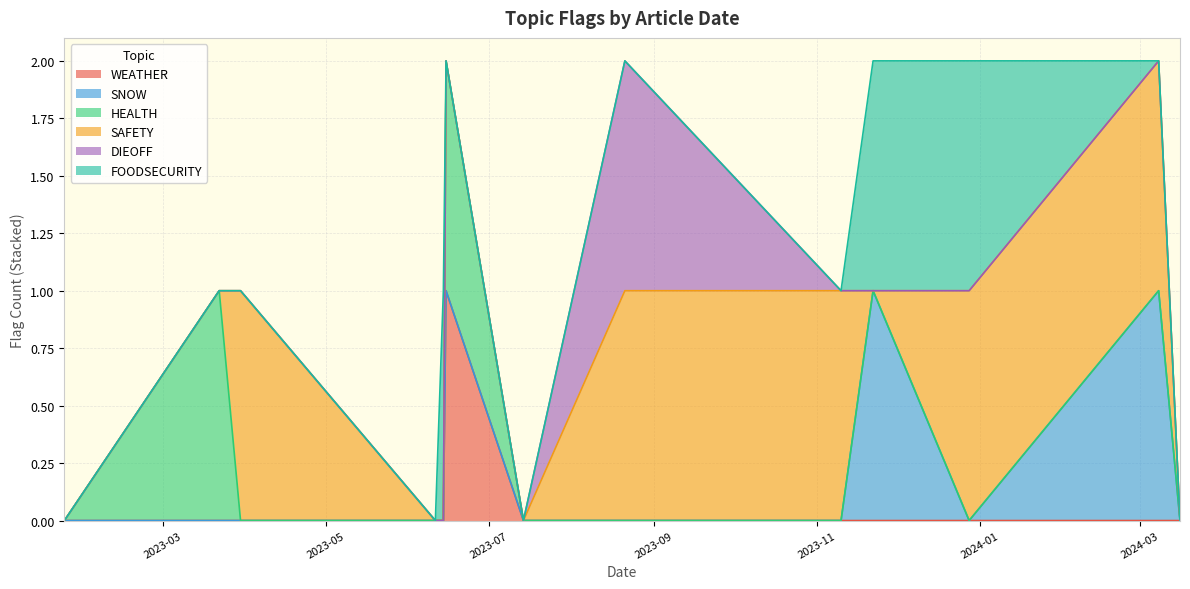

What are all the series names shown in the legend?

WEATHER, SNOW, HEALTH, SAFETY, DIEOFF, FOODSECURITY